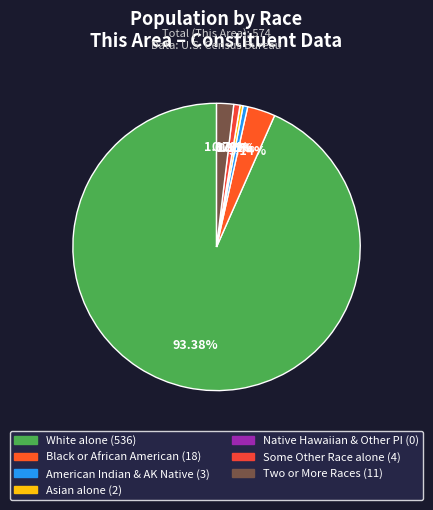

What is the total percentage of American Indian and Alaska Native and Black or African American alone?

3.7%